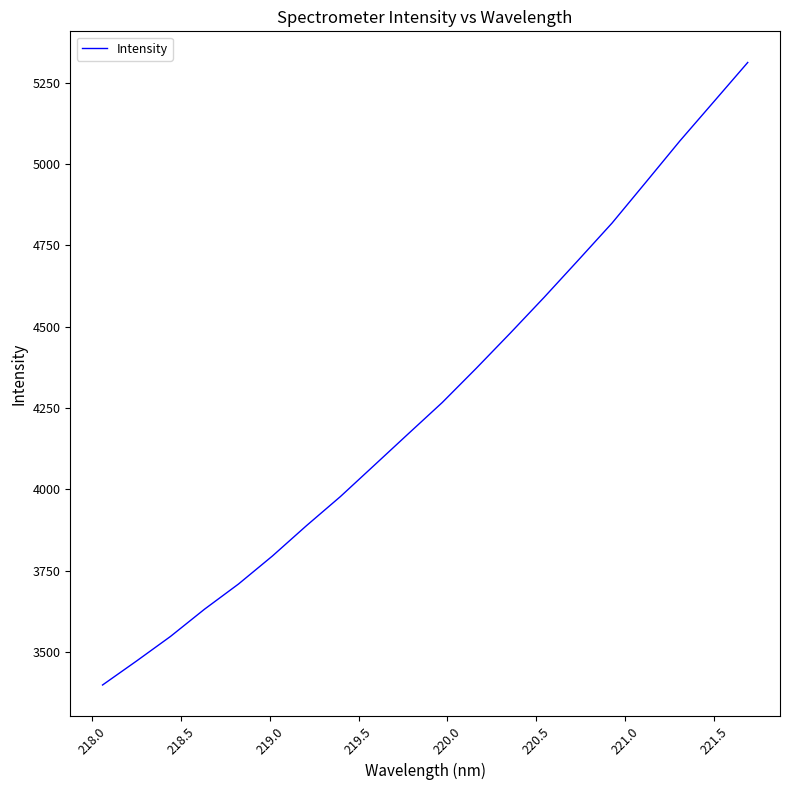

What is the greatest value displayed?

5312.8